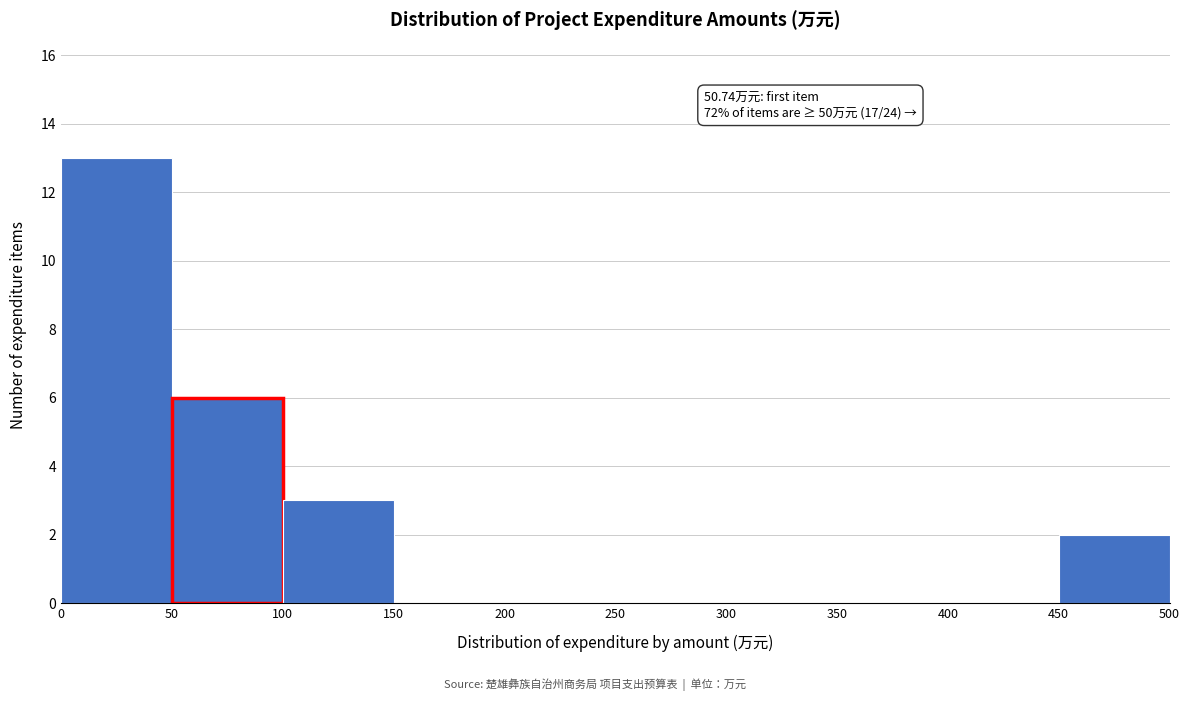

Which range on the x-axis has the tallest bar?

0 to 50